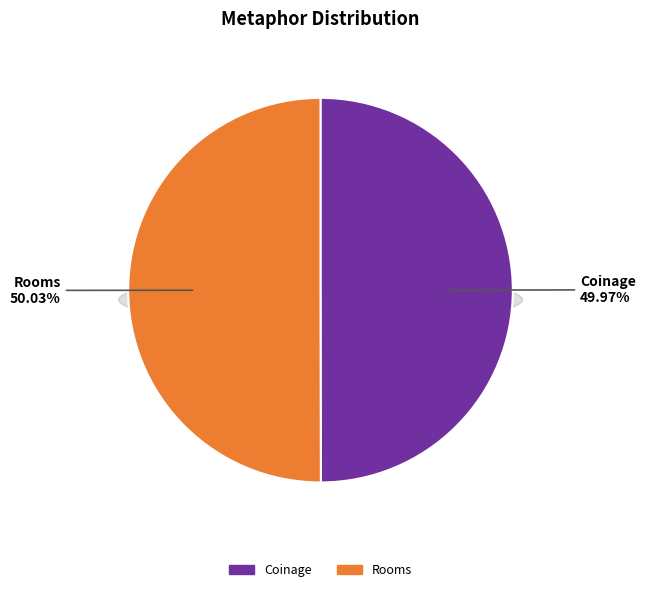

To the nearest percent, what is the average slice percentage?

50%